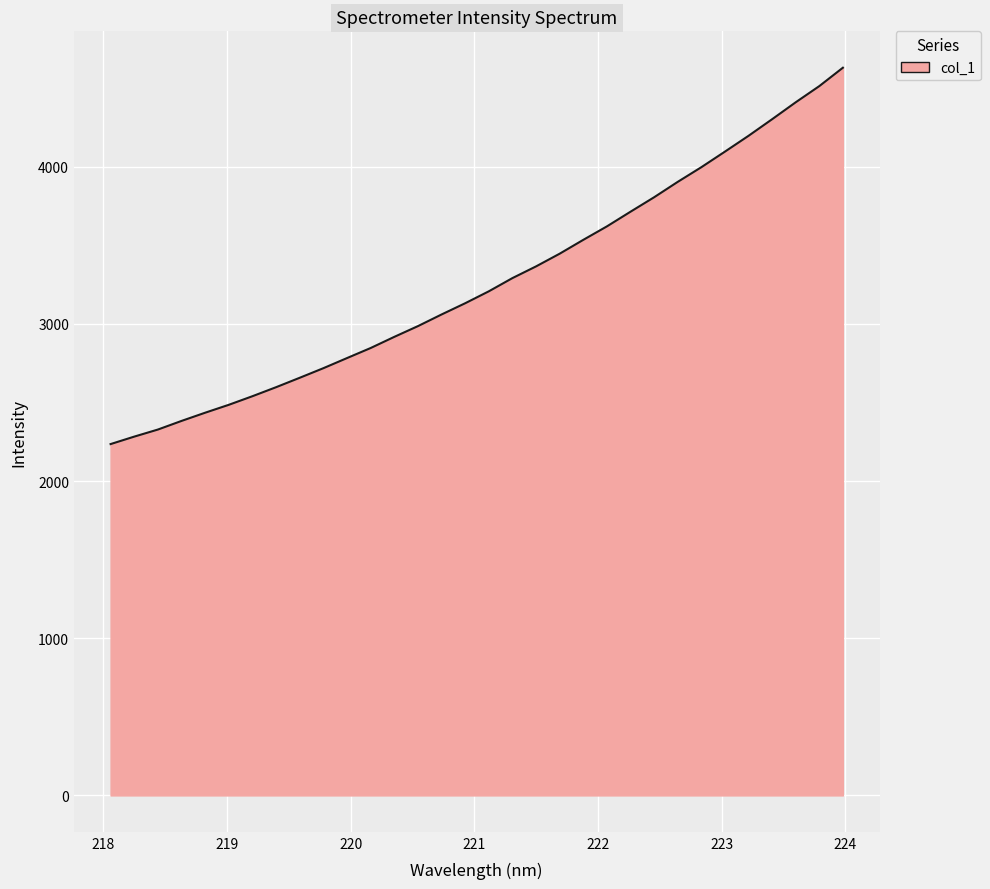

Does the chart have visible grid lines?

Yes